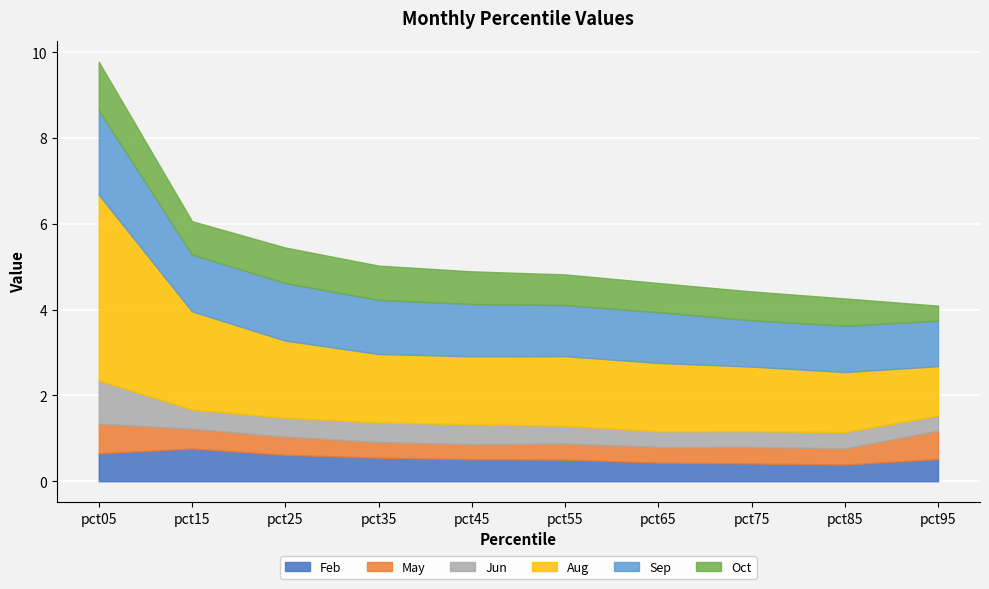

Rank the series by their maximum value, from highest to lowest.

Aug, Sep, Oct, Jun, Feb, May